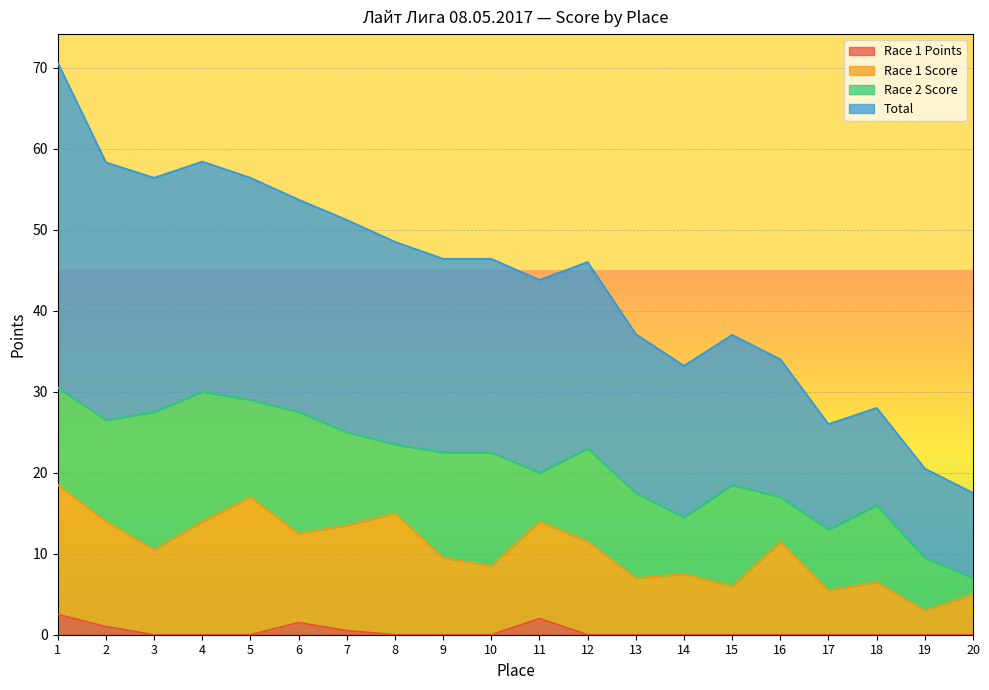

What is the difference between the maximum and second lowest values in the Total series?

50.1